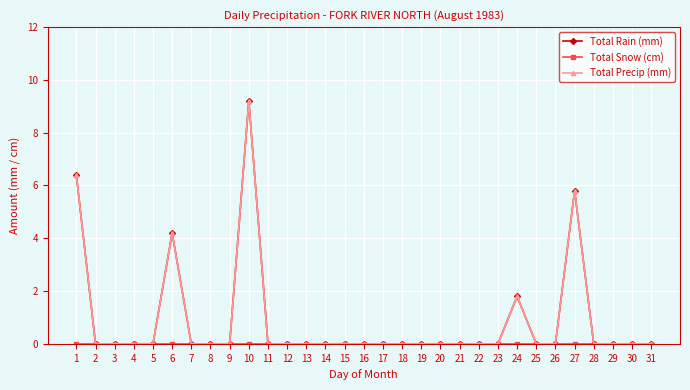

Reading right to left, transcribe all the data shown in this chart.

Total Rain (mm): 0.0	0.0	0.0	0.0	5.8	0.0	0.0	1.8	0.0	0.0	0.0	0.0	0.0	0.0	0.0	0.0	0.0	0.0	0.0	0.0	0.0	9.2	0.0	0.0	0.0	4.2	0.0	0.0	0.0	0.0	6.4
Total Snow (cm): 0.0	0.0	0.0	0.0	0.0	0.0	0.0	0.0	0.0	0.0	0.0	0.0	0.0	0.0	0.0	0.0	0.0	0.0	0.0	0.0	0.0	0.0	0.0	0.0	0.0	0.0	0.0	0.0	0.0	0.0	0.0
Total Precip (mm): 0.0	0.0	0.0	0.0	5.8	0.0	0.0	1.8	0.0	0.0	0.0	0.0	0.0	0.0	0.0	0.0	0.0	0.0	0.0	0.0	0.0	9.2	0.0	0.0	0.0	4.2	0.0	0.0	0.0	0.0	6.4